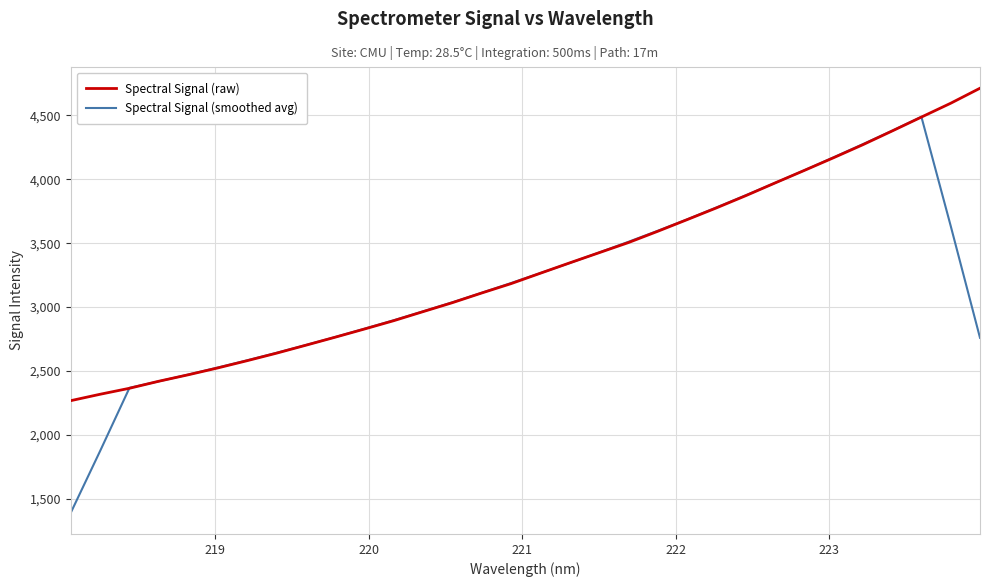

What is the maximum value for Spectral Signal (raw)?

4713.1